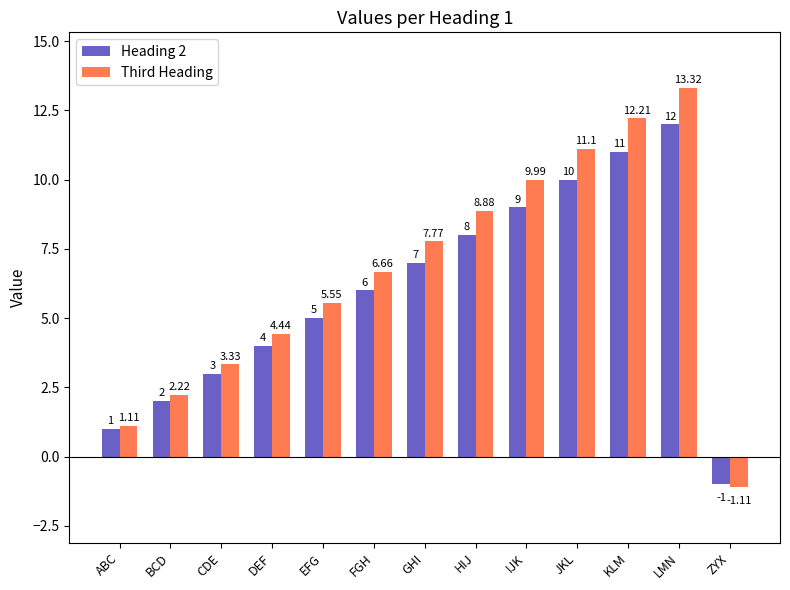

How many bars are there in each group?

2